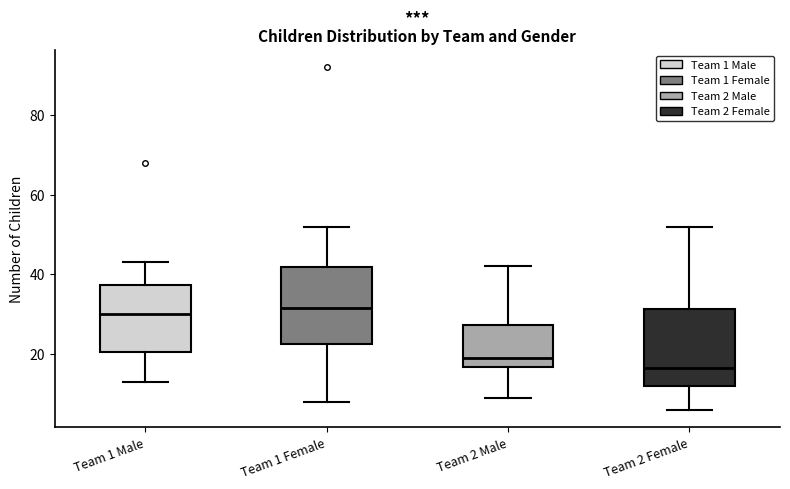

Reading left to right, transcribe this box plot: for each box, give where its median line is, the range the box spans, and where its two whiskers end, as read against the y-axis. The values are not printed on the chart, so give them approximately, as read against the axis.

Team 1 Male: median 30, box 20 to 38, whiskers 14 to 44
Team 1 Female: median 32, box 22 to 42, whiskers 8 to 52
Team 2 Male: median 20, box 16 to 28, whiskers 10 to 42
Team 2 Female: median 16, box 12 to 32, whiskers 6 to 52